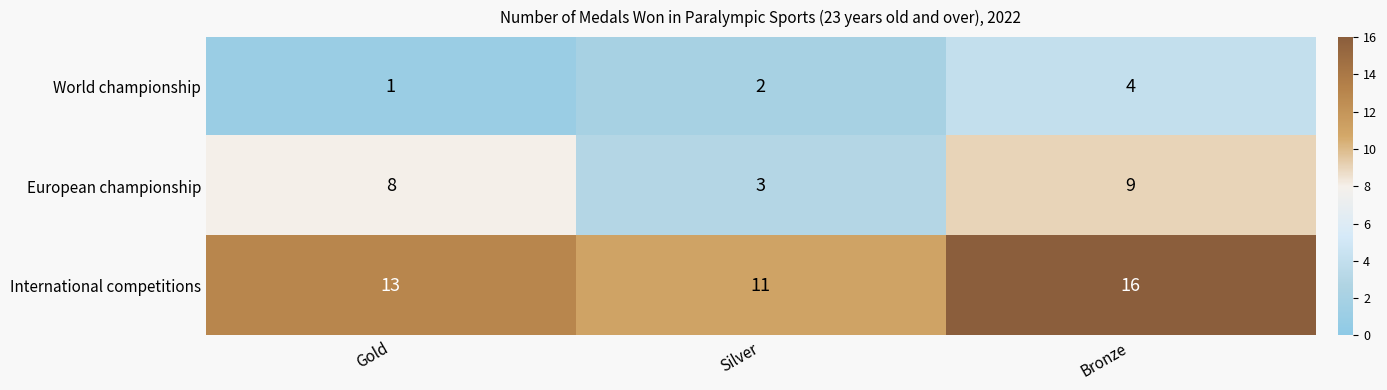

The value of European championship at Gold is 5. True or false?

False